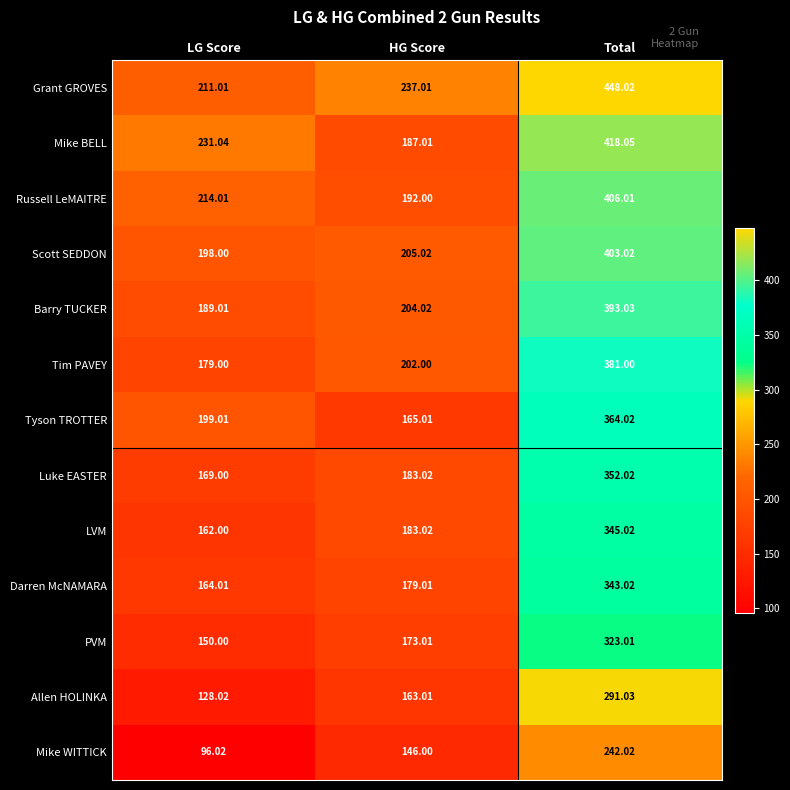

Is the value of Mike WITTICK at LG Score greater than the value of Tim PAVEY at LG Score?

No